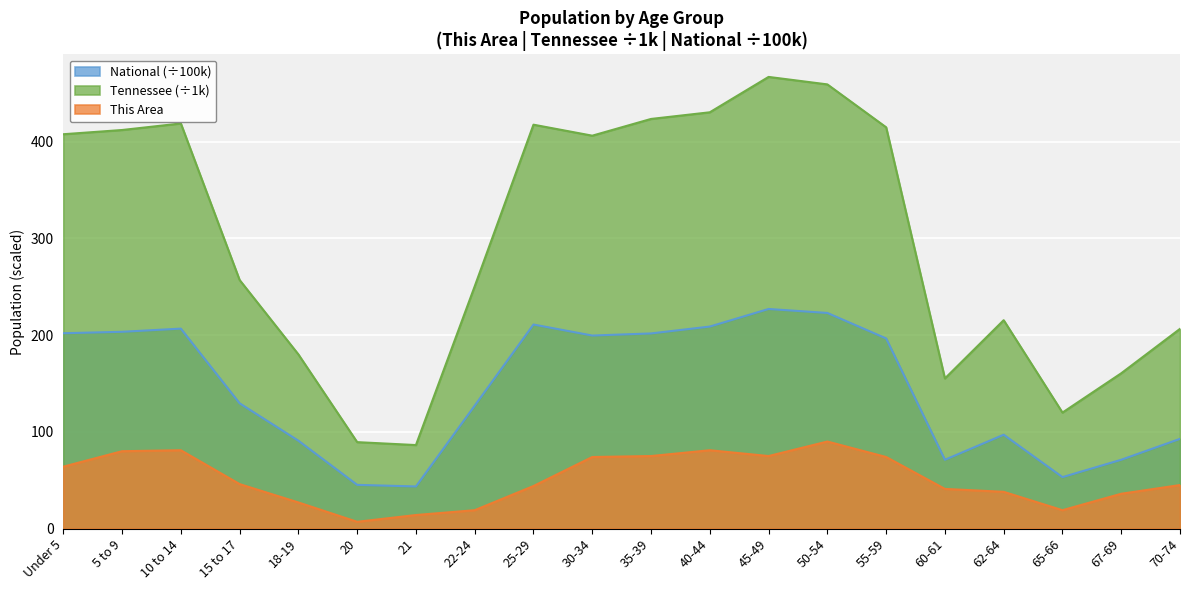

What is the total value across all series at 5 to 9?

695.7